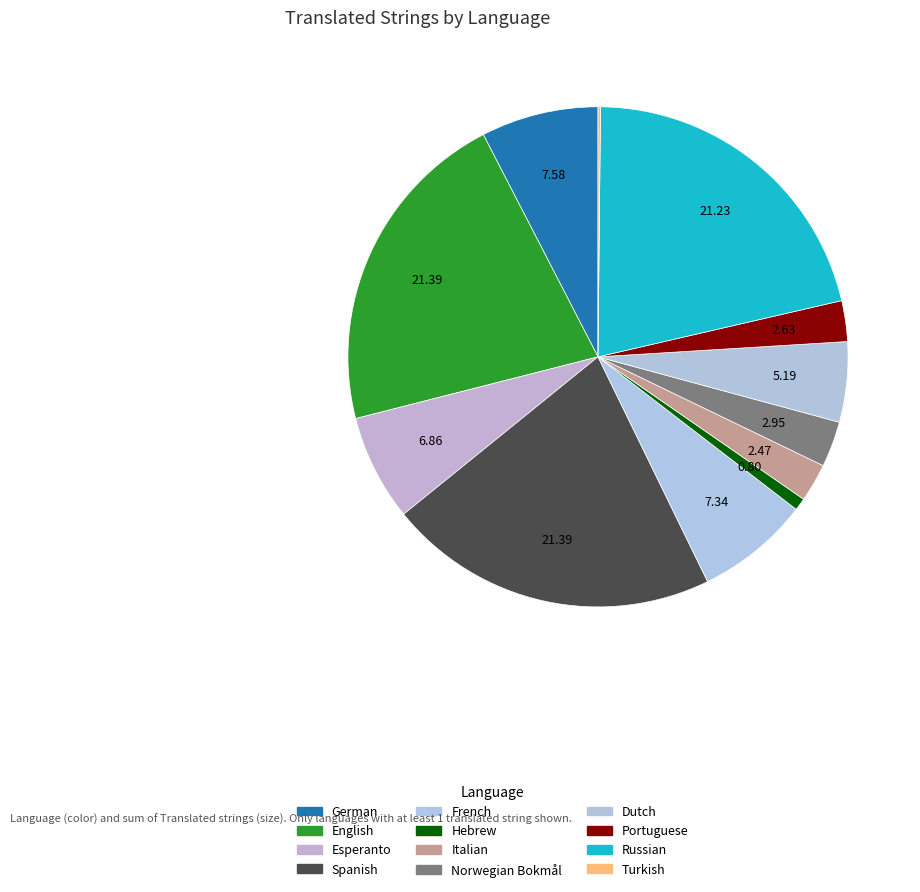

True or false: French accounts for 15% of the total.

False